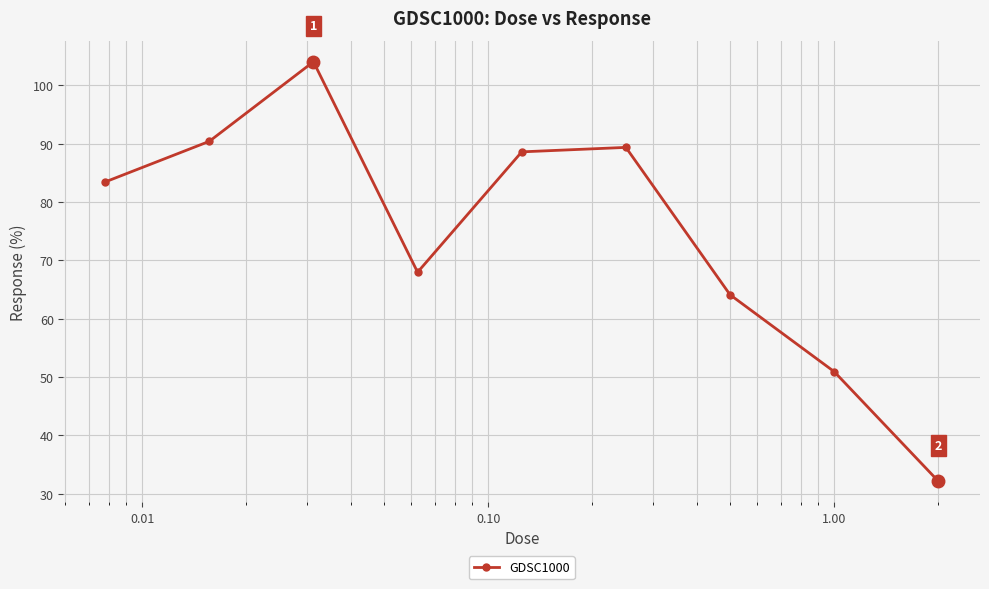

Reading left to right, extract all data points from this chart.

83.4	90.4	104.0	68.0	88.6	89.4	64.1	50.9	32.1